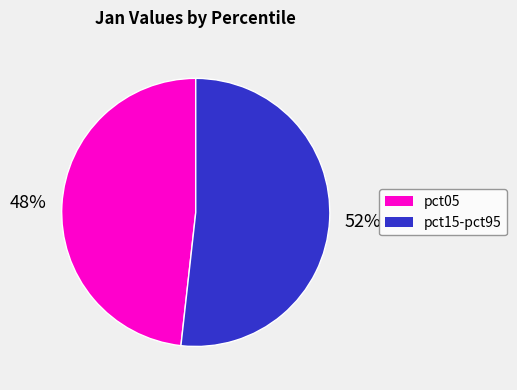

To the nearest percent, what is the average slice percentage?

50%